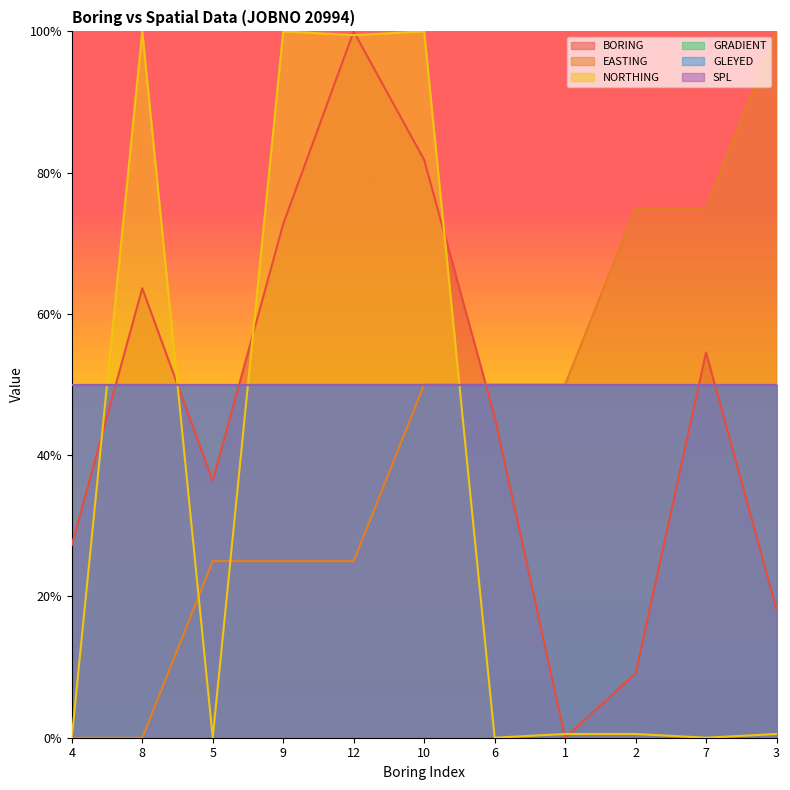

Where do NORTHING and EASTING first cross each other?

8 and 5